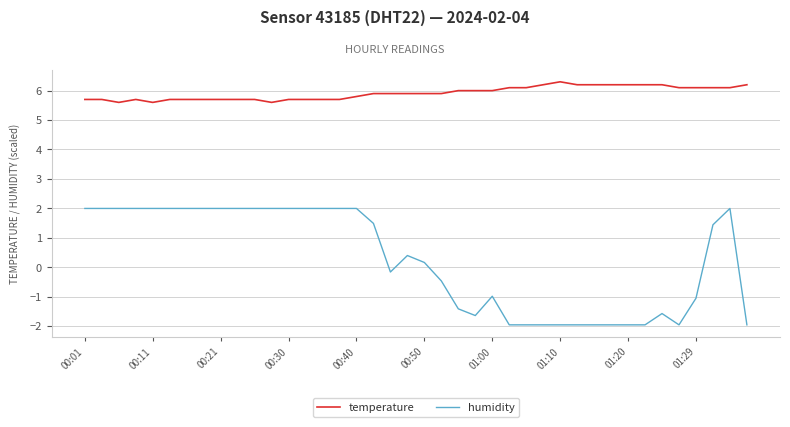

Which series has the widest spread of values?

humidity